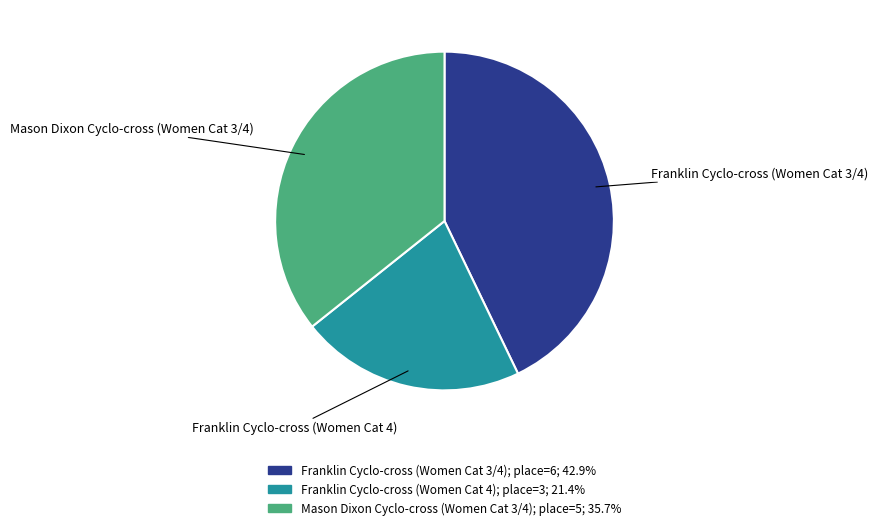

Which slice is the largest?

Franklin Cyclo-cross (Women Cat 3/4)